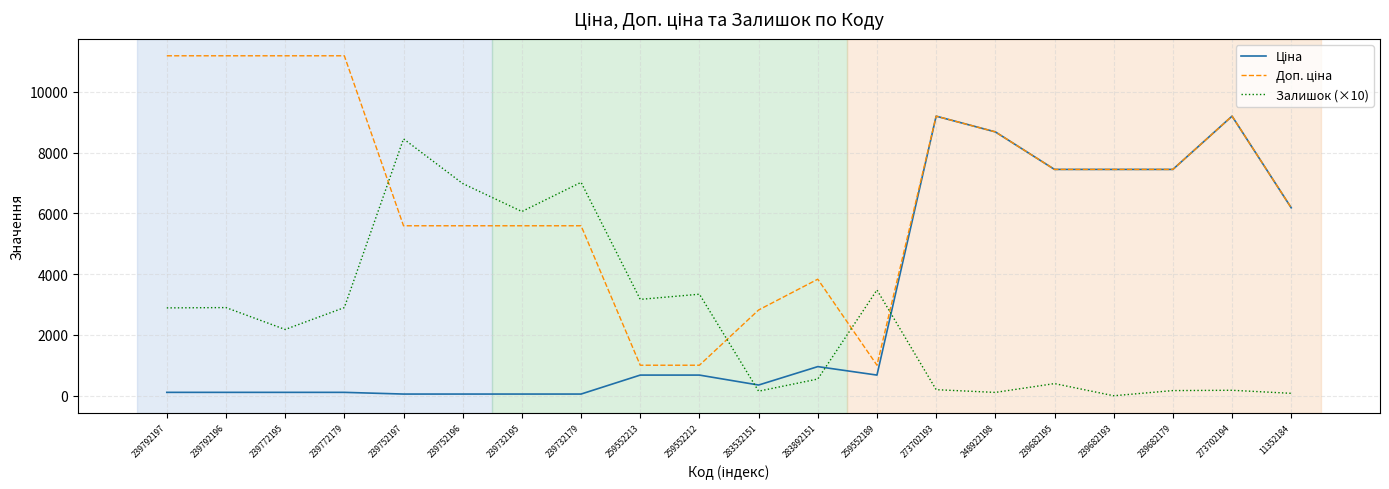

What is the difference between the highest and lowest values at 239682193?

7444.6